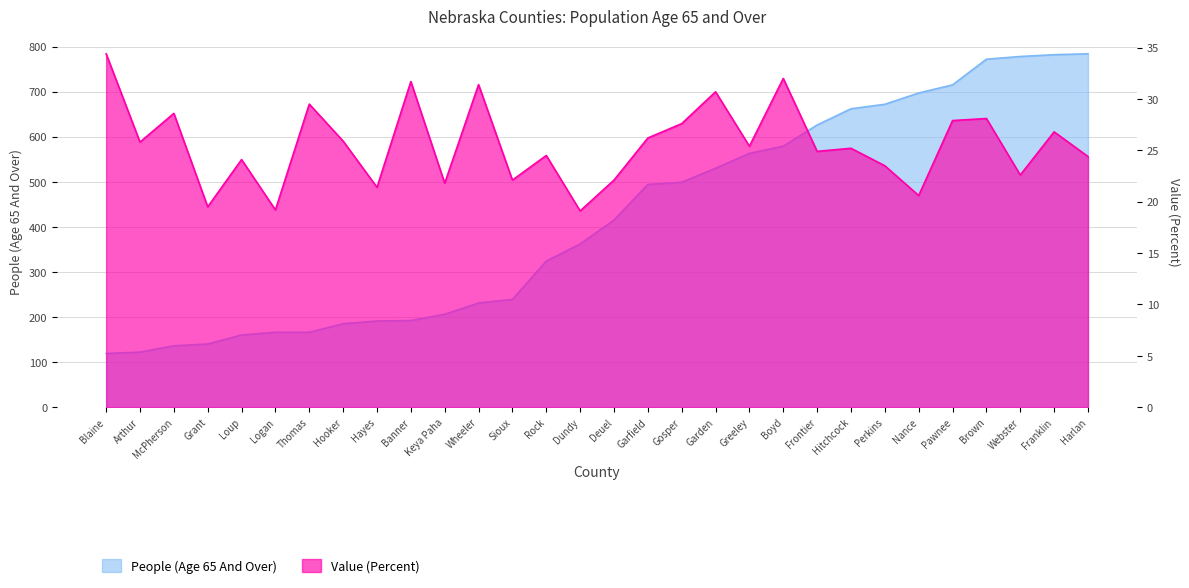

Between Hayes and Harlan, which series saw the biggest shift?

People (Age 65 And Over)